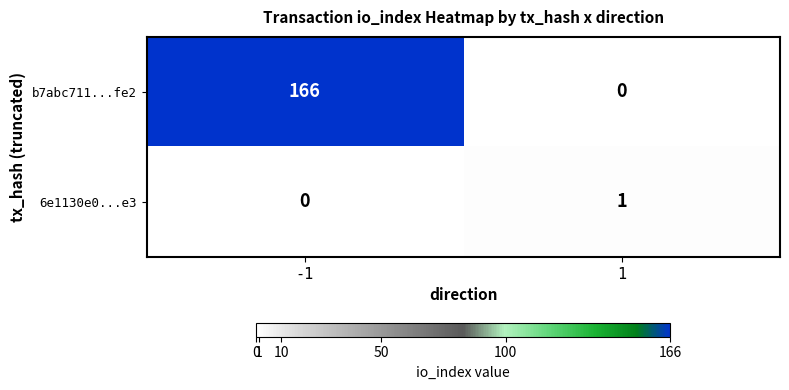

The value of 6e1130e0...e3 at -1 is 0. True or false?

True